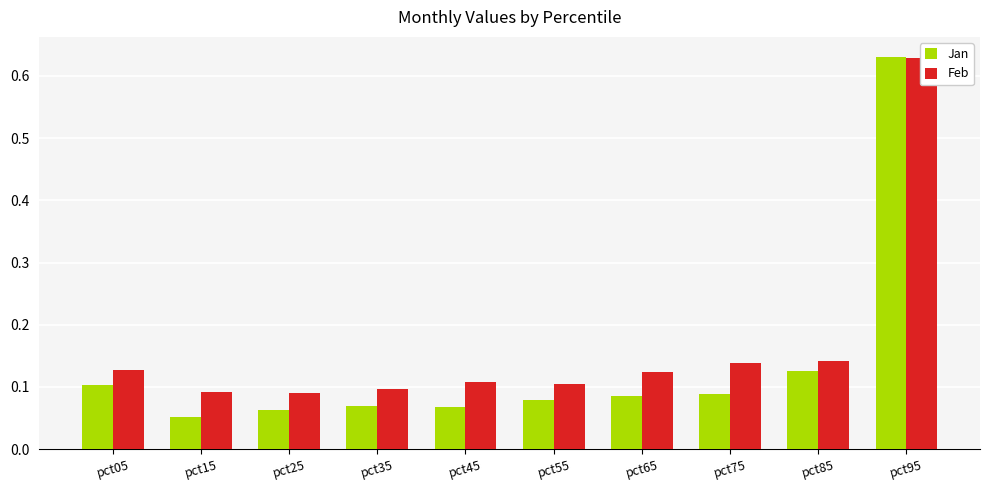

Which series has the largest total across all categories?

Feb